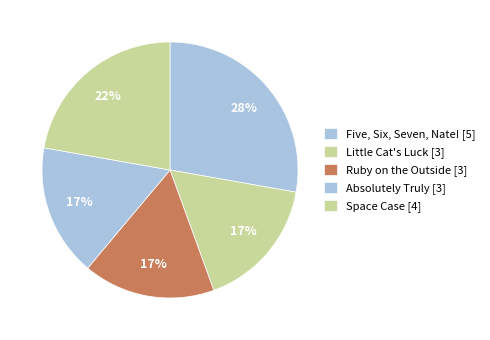

How many slices are in this pie chart?

5